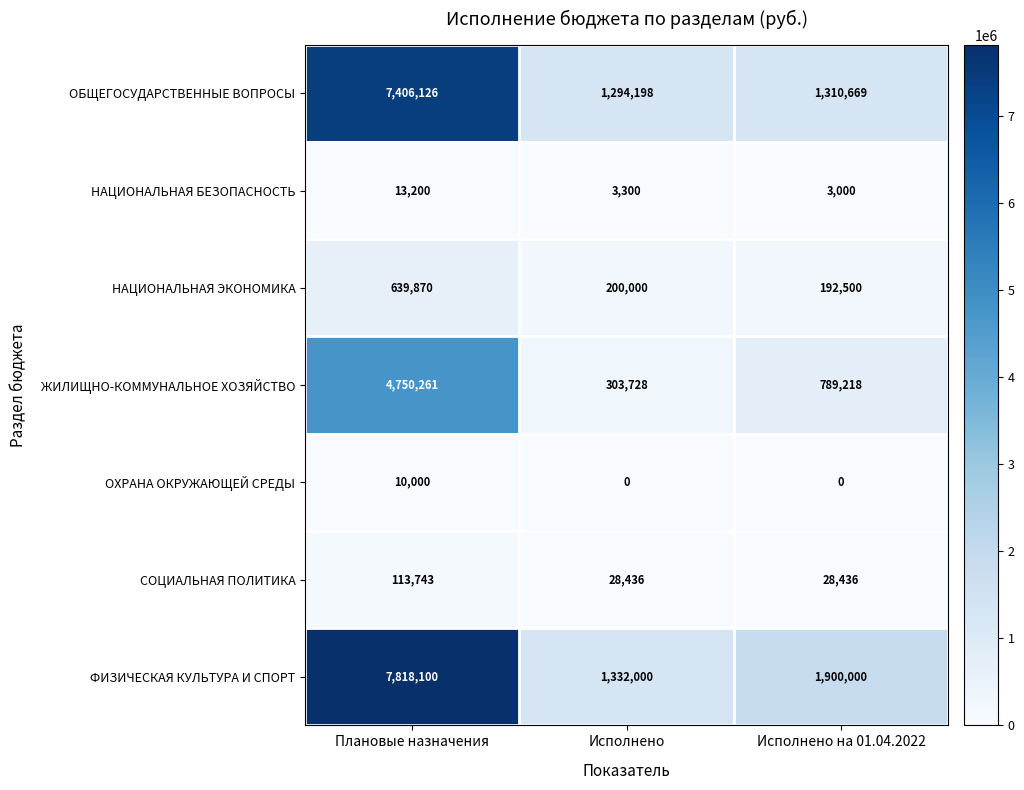

What is the maximum value shown in the chart?

7818100